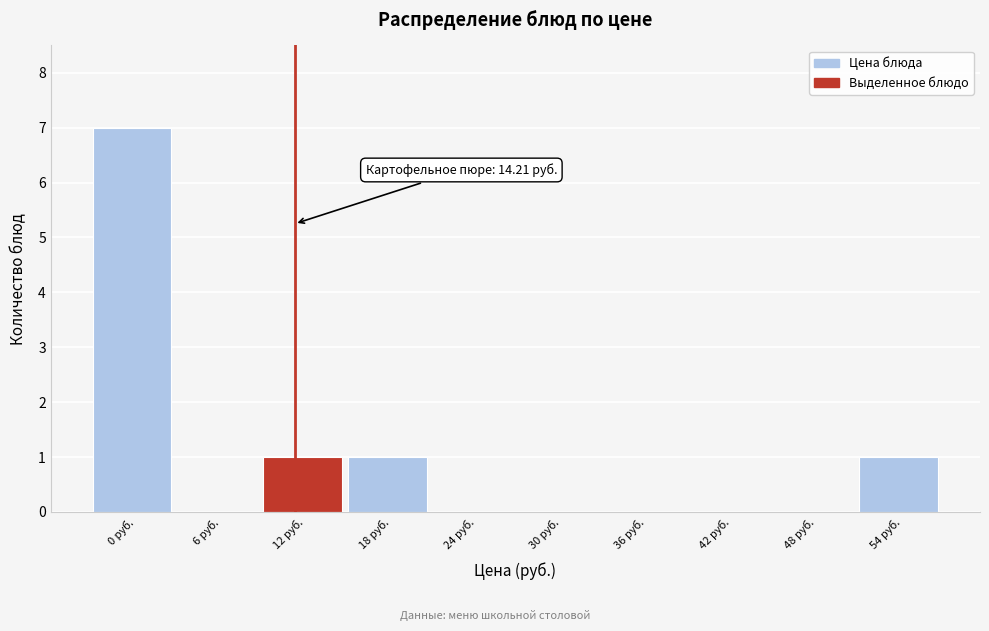

Reading left to right, extract all data points from this chart.

0 руб.=7	6 руб.=0	12 руб.=1	18 руб.=1	24 руб.=0	30 руб.=0	36 руб.=0	42 руб.=0	48 руб.=0	54 руб.=1